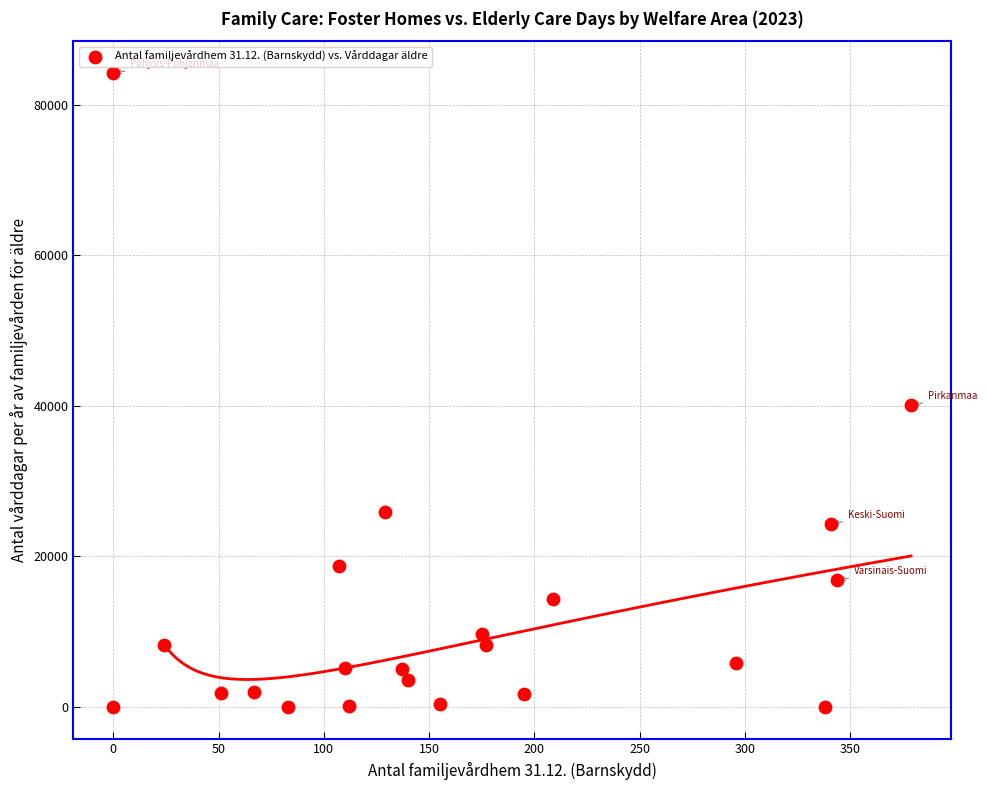

What Y value in the scatter plot is closest to 42100?

40041